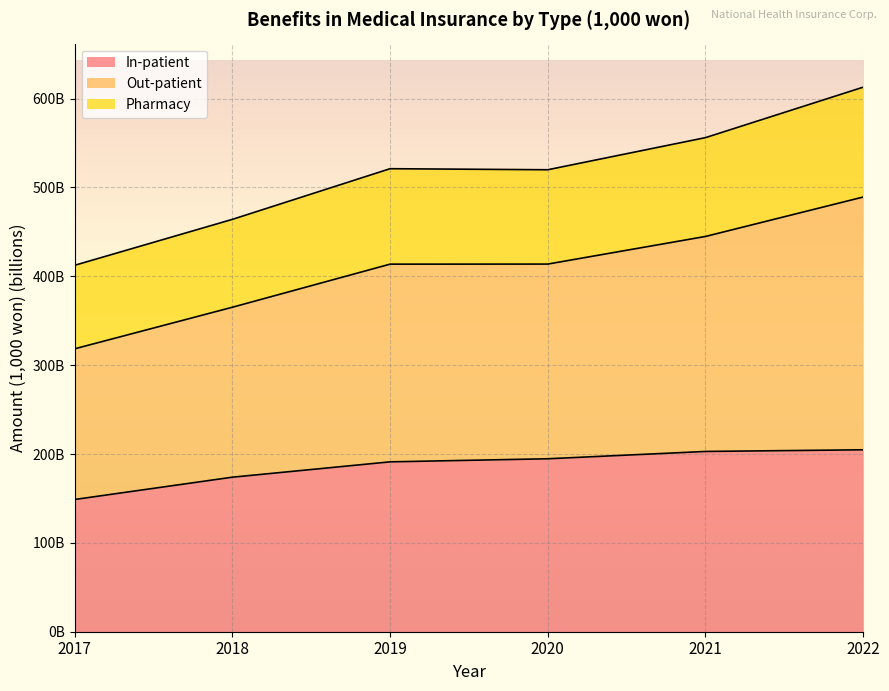

What are all the series names shown in the legend?

In-patient, Out-patient, Pharmacy